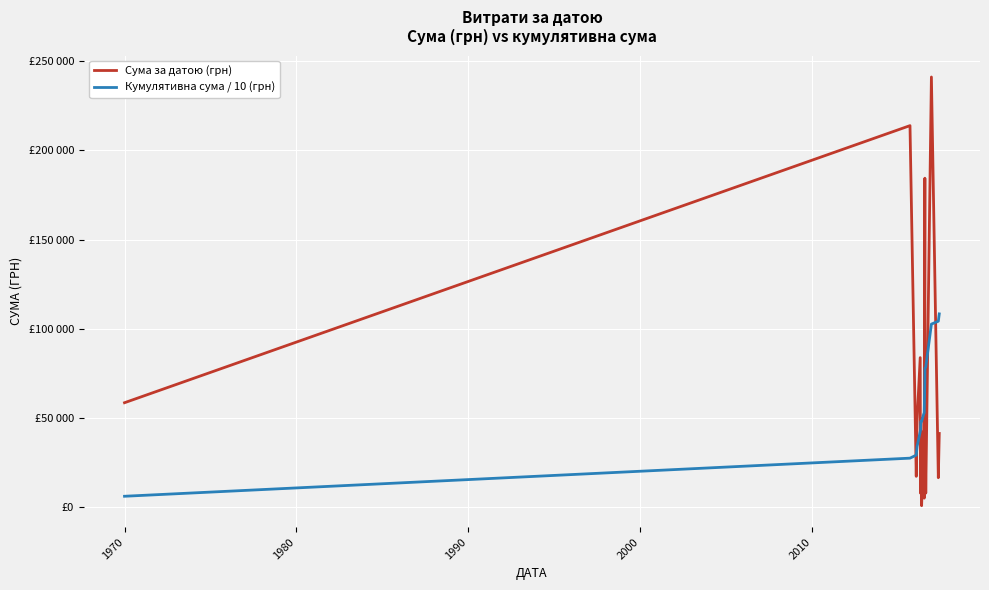

Does the chart have visible grid lines?

Yes